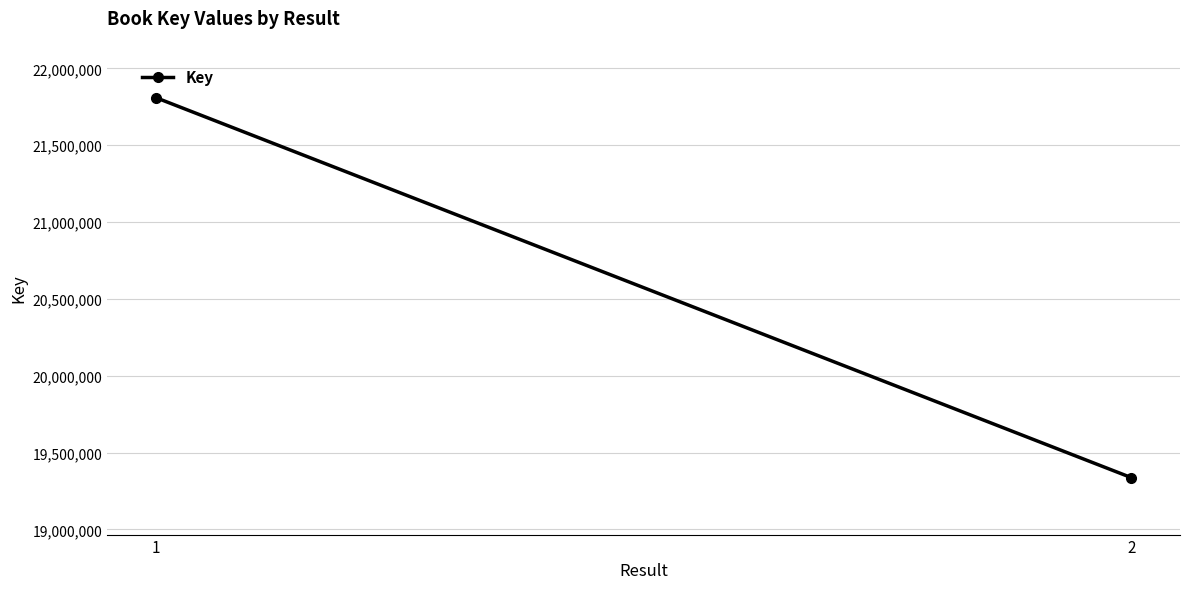

What is the difference between the values at 1 and 2?

2472461